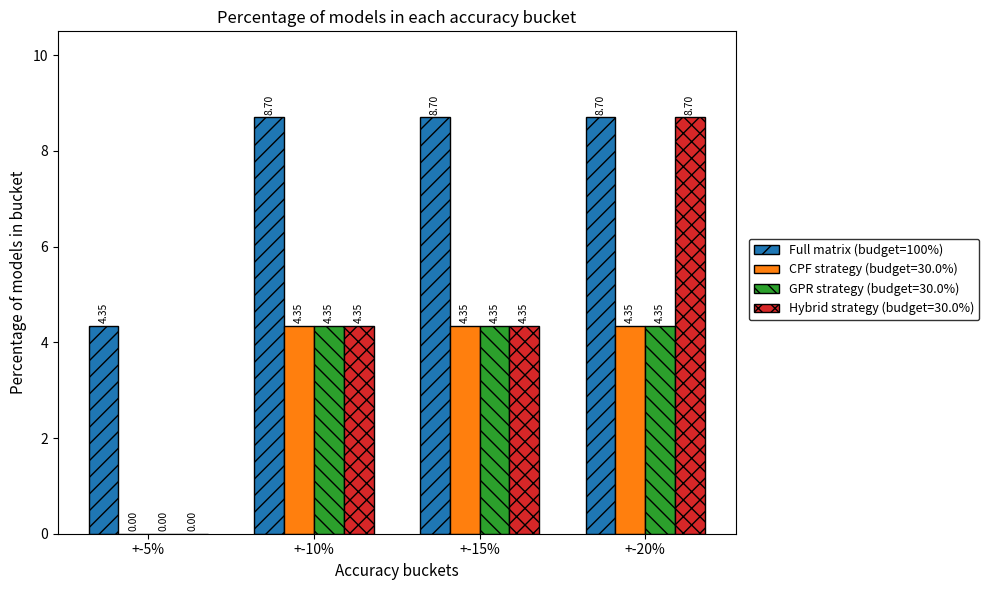

What is the sum of the Hybrid strategy (budget=30.0%) values at +-15% and +-10%?

8.7